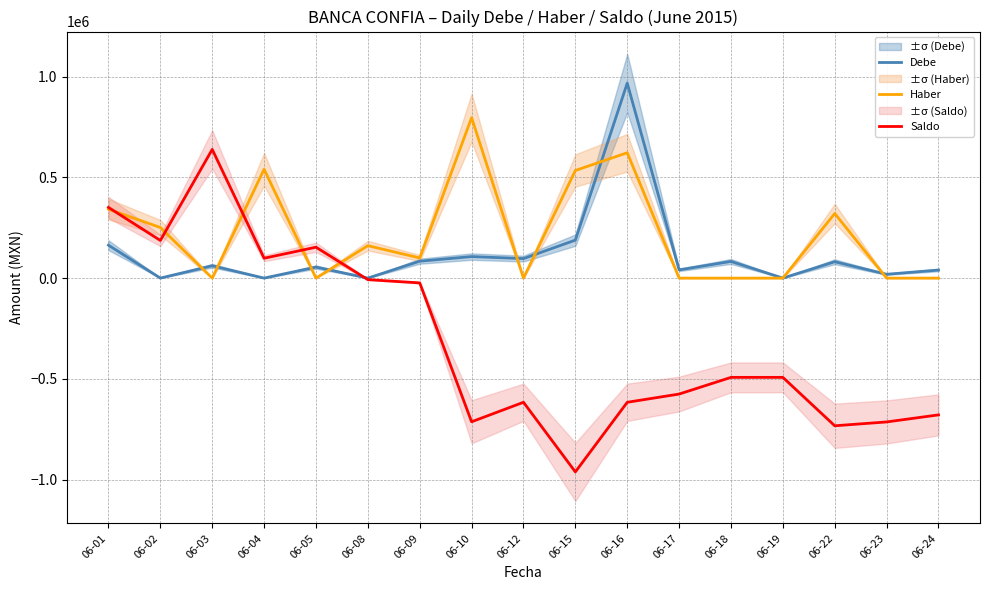

What is the total value across all series at 06-19?

-492494.4